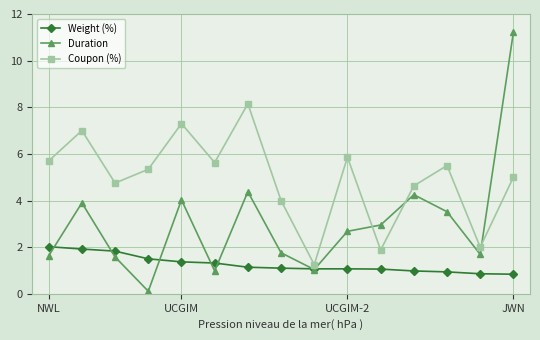

What is the minimum value shown in the chart?

0.1